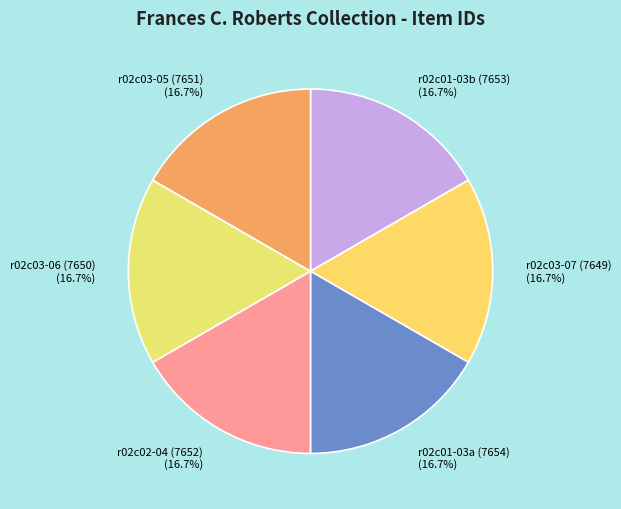

What percentage is NOT represented by r02c02-04 (7652)?

83.3%